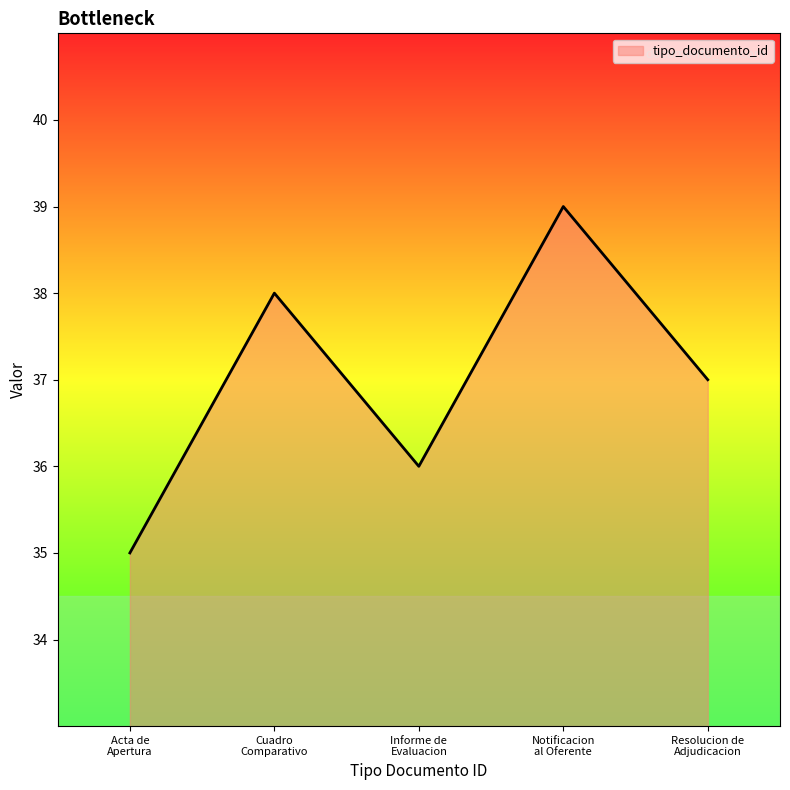

What is the maximum value shown in the chart?

39